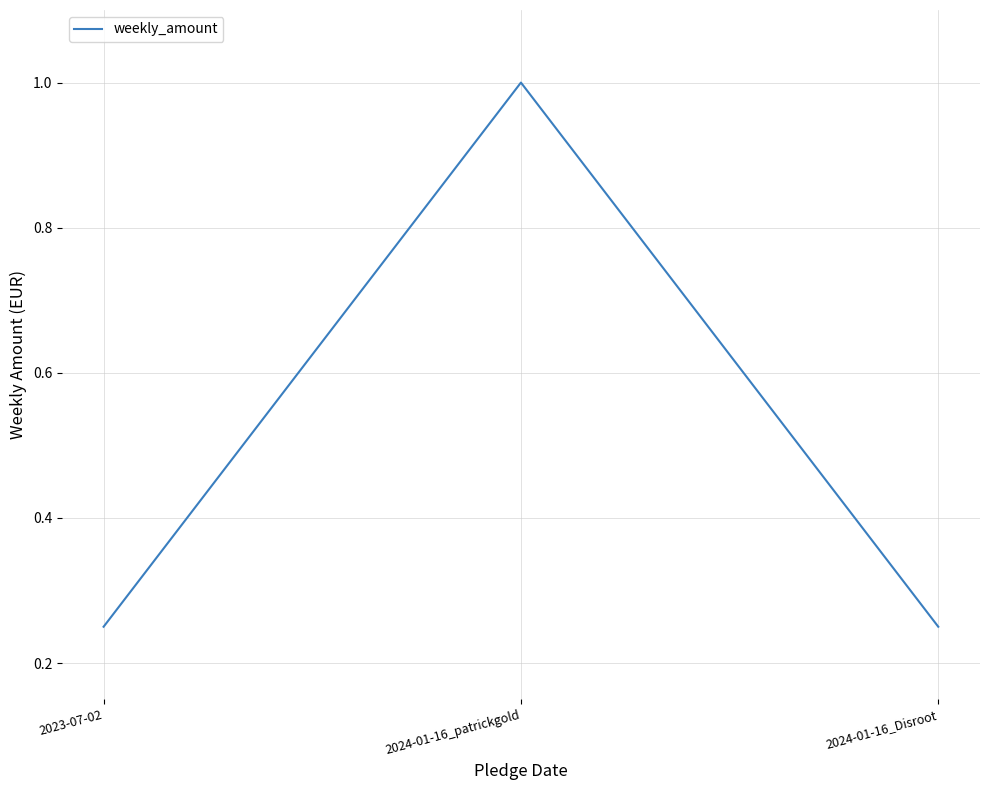

What is the average value?

0.5